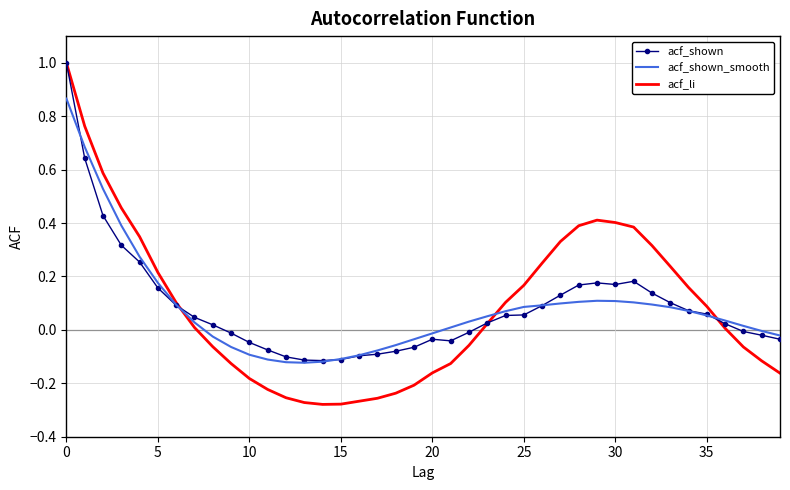

True or false: acf_shown and acf_li intersect in this chart.

True